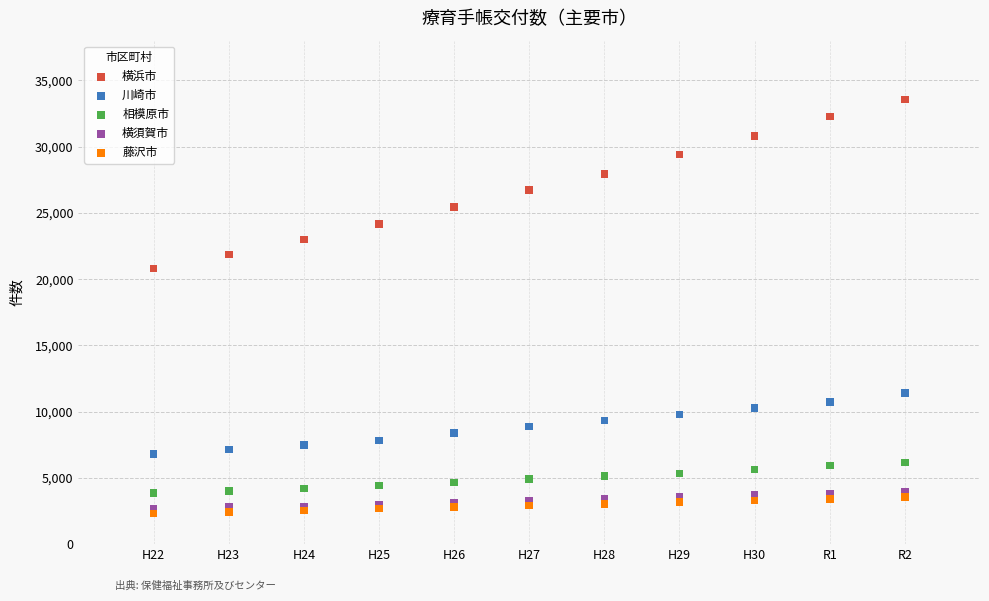

Which series contains the lowest Y value?

藤沢市